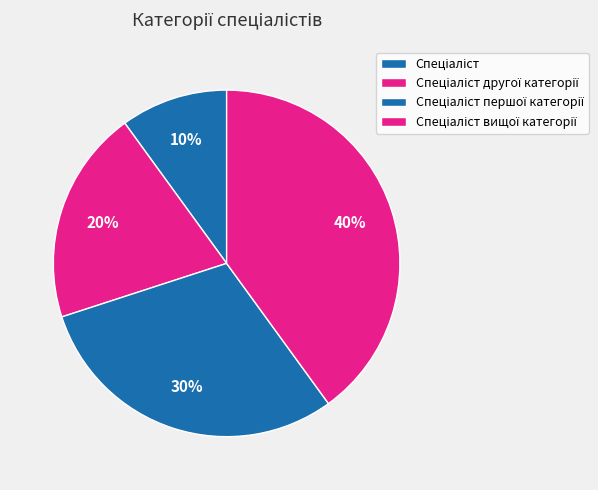

To the nearest percent, what portion does Спеціаліст represent?

10%